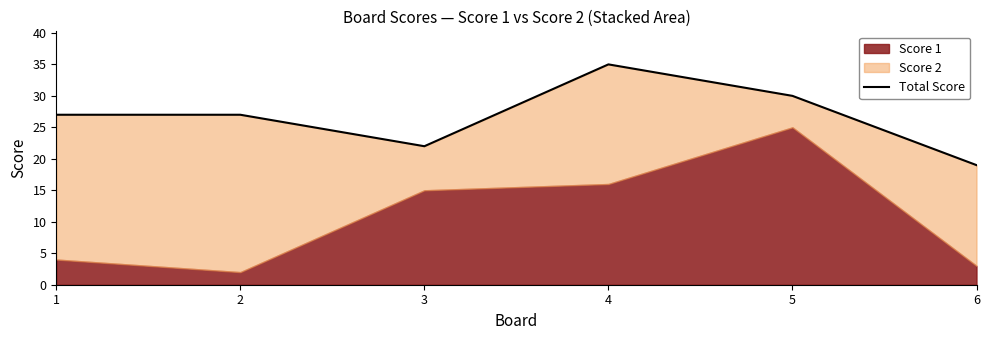

Where does the data first go above 27?

4